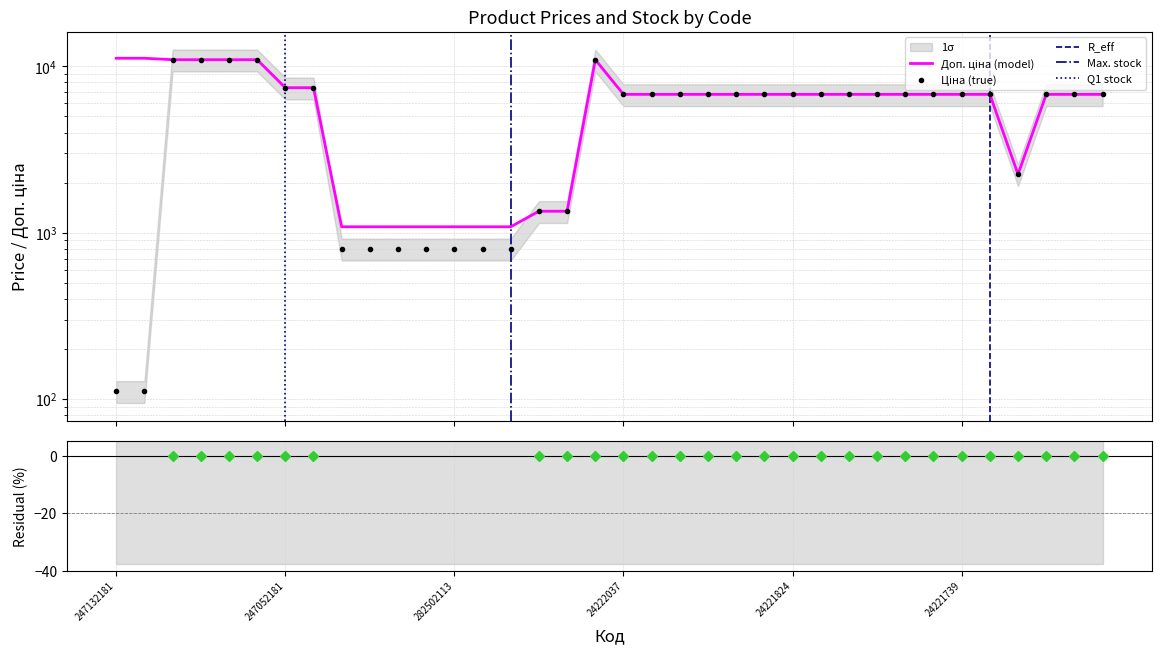

What is the label of the 7th point from the left?

247052181